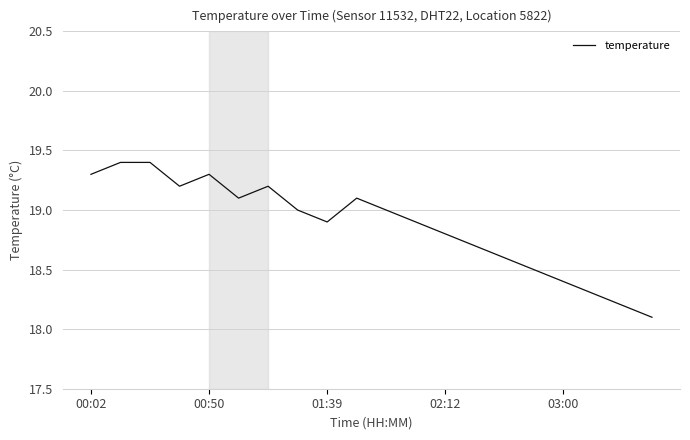

What is the smallest value displayed?

18.1